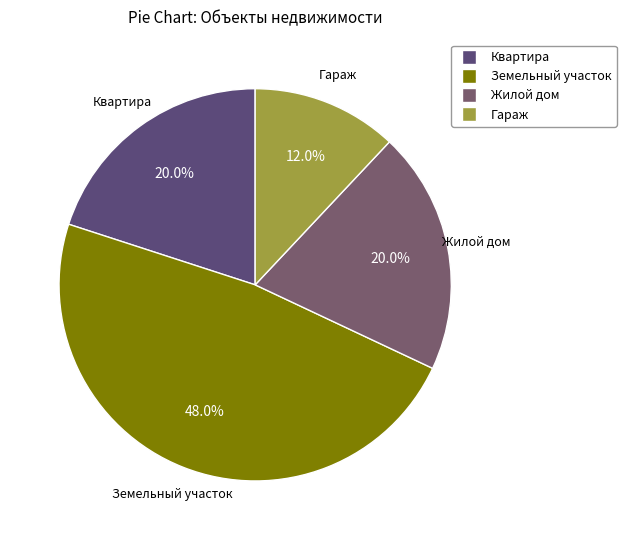

How many slices are in this pie chart?

4